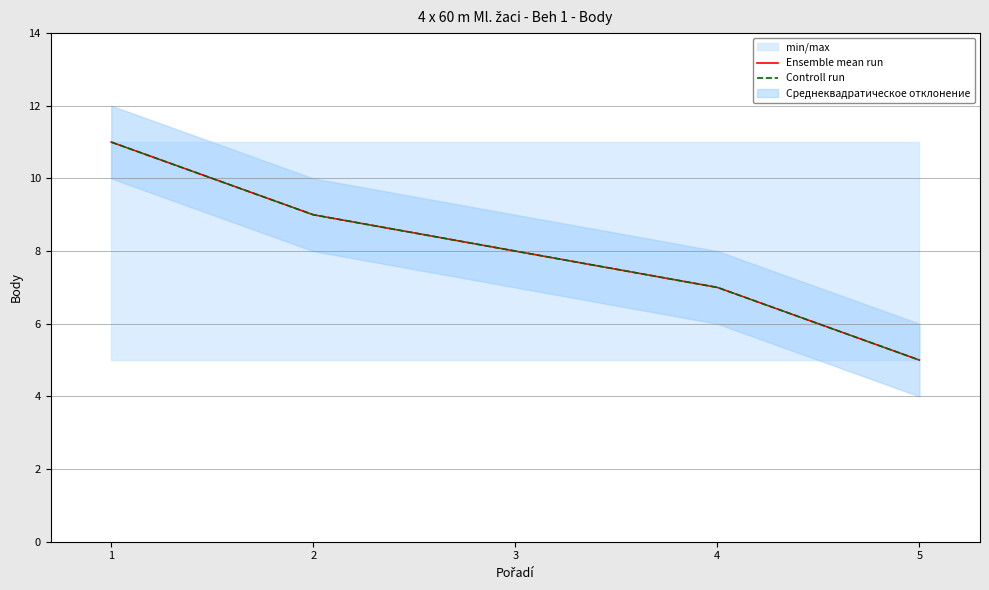

What is the sum of the Ensemble mean run values at 4 and 5?

12